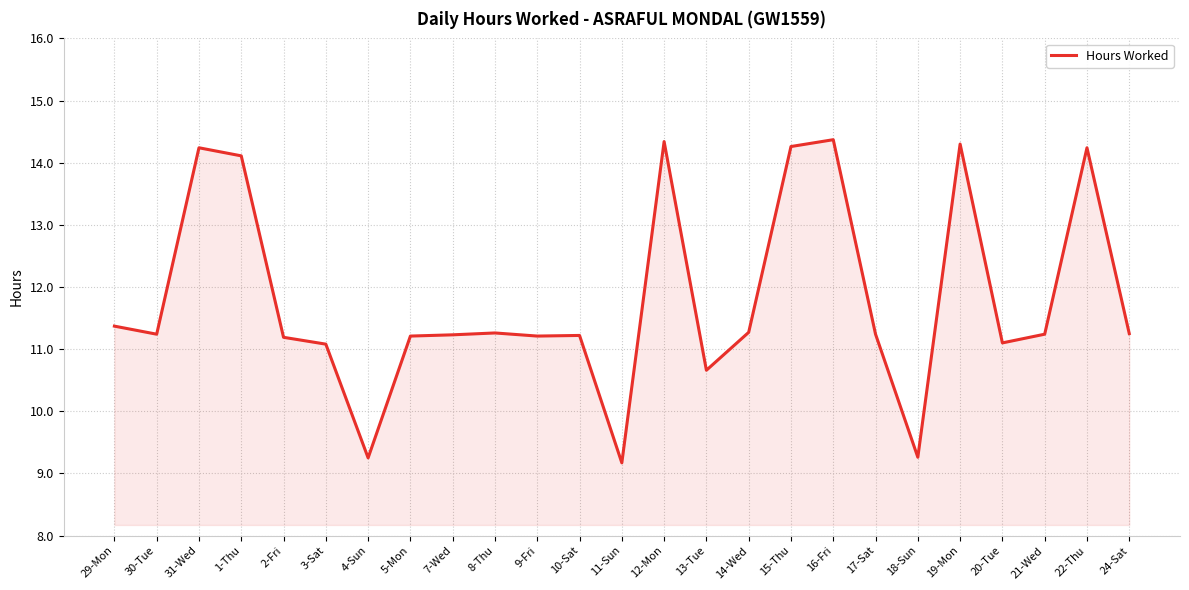

How many categories are shown in the chart?

25